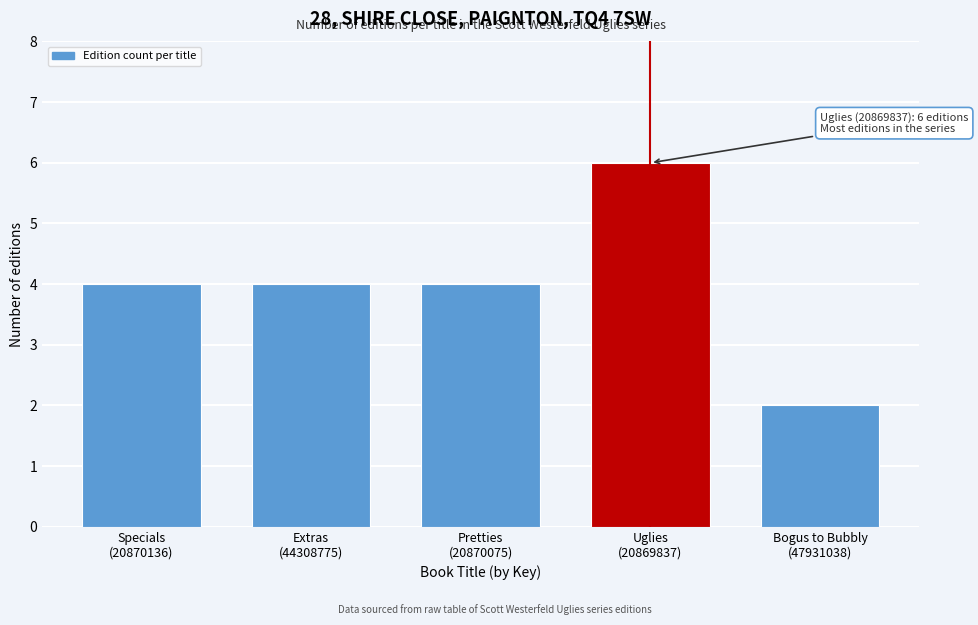

Reading left to right, what are all the values shown in this chart?

4	4	4	6	2